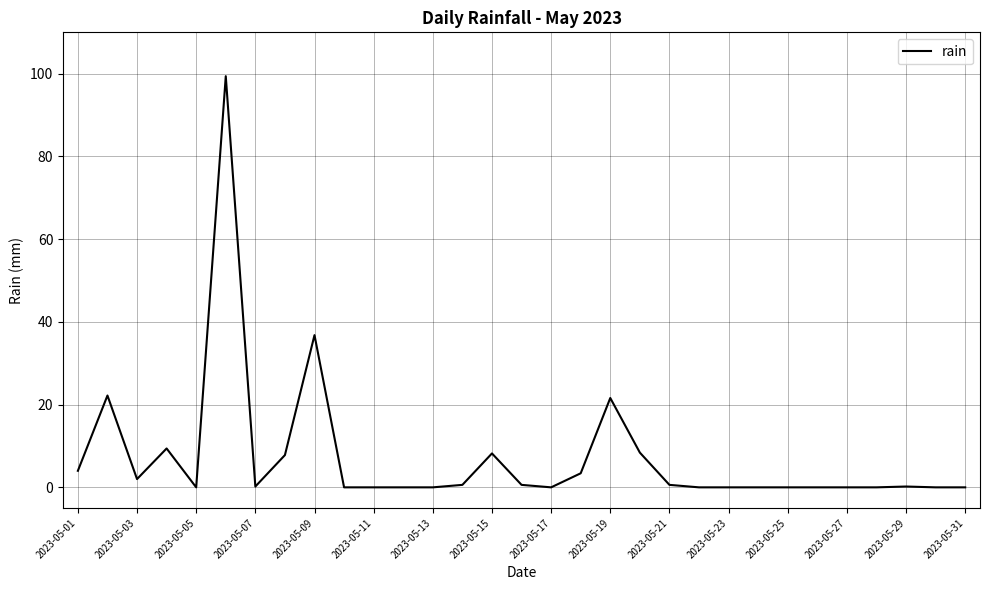

What is the difference between the maximum and minimum values?

99.4